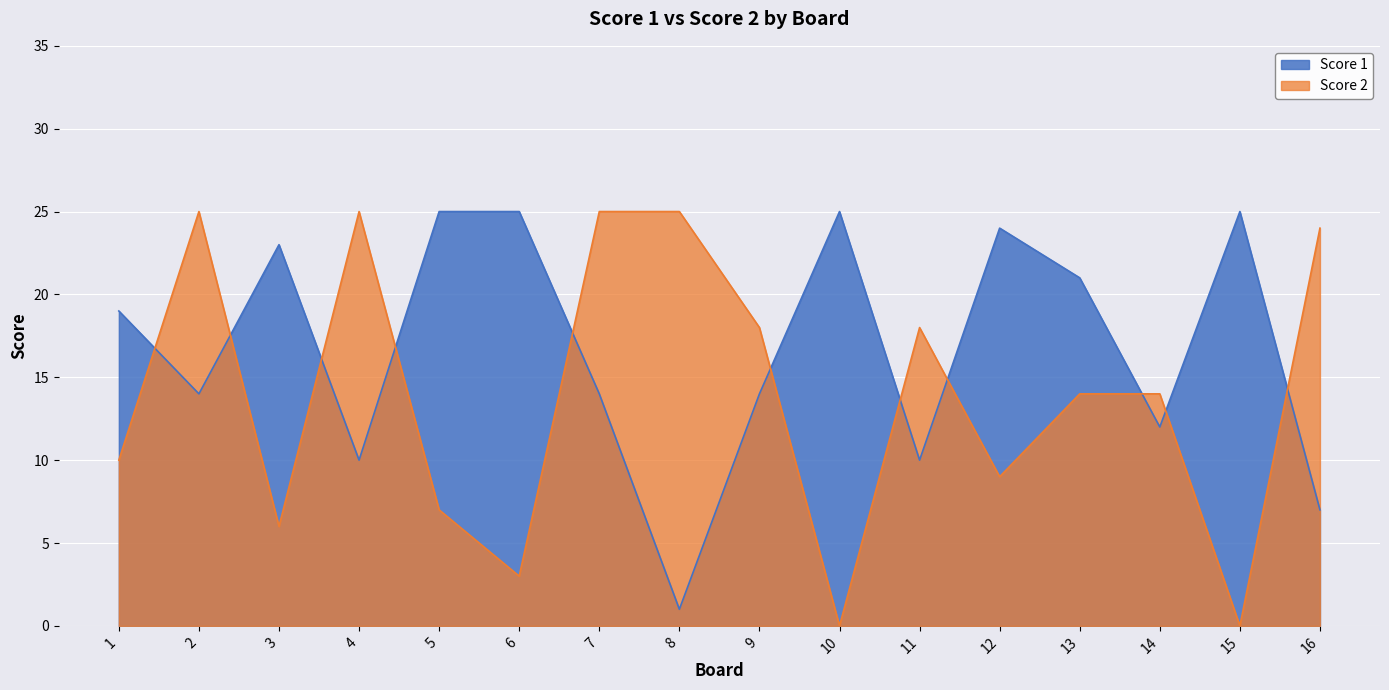

Where does the Score 1 series first go above 19?

3